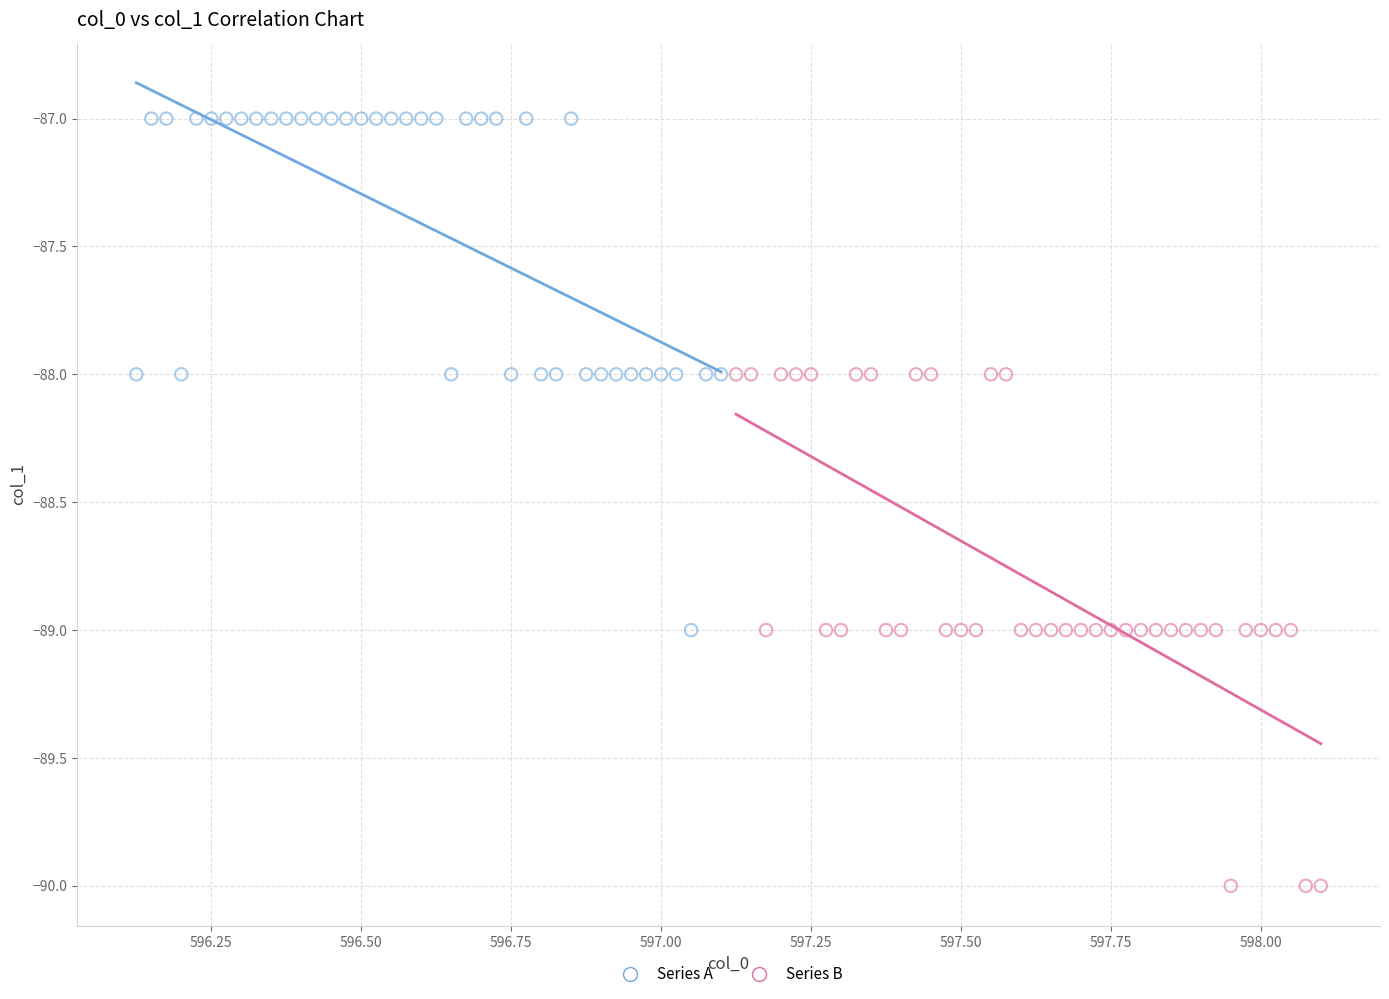

Which series reaches the maximum Y coordinate?

Series A